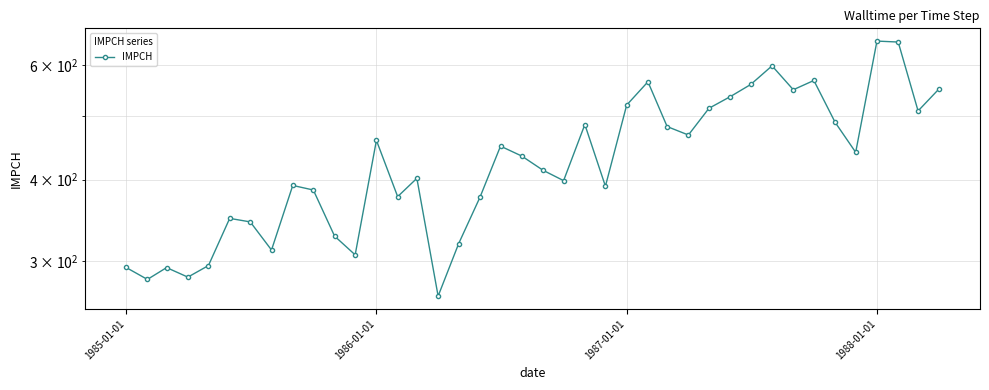

How many lines are shown in the chart?

1